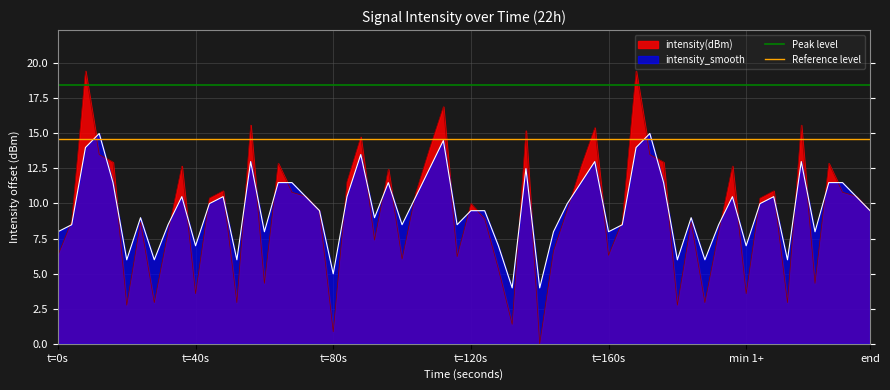

What is the minimum value for intensity_smooth?

4.0